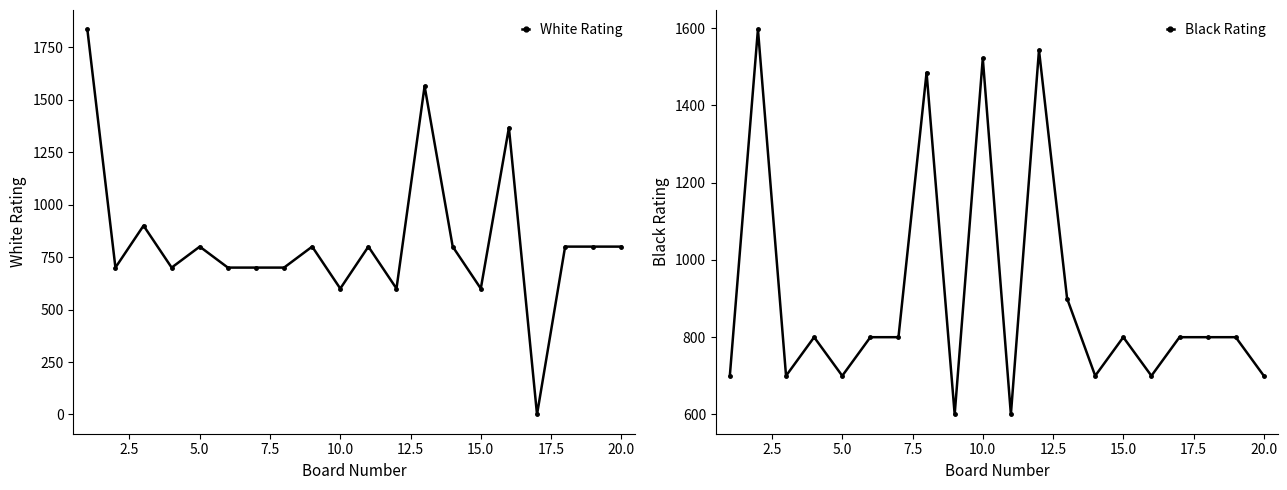

What is the value of the Black Rating point at the 15th from the left?

800